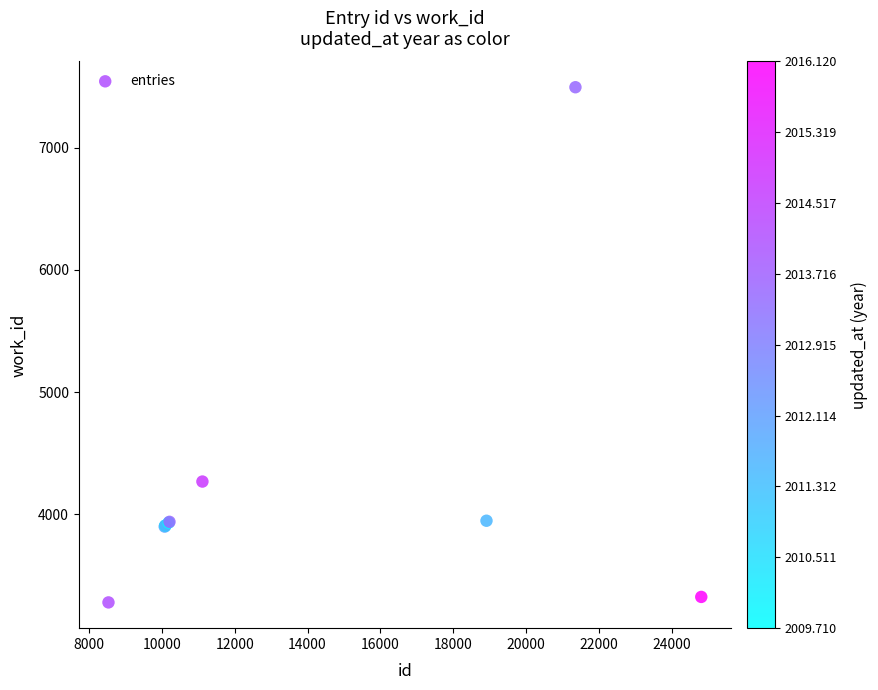

What Y value in the scatter plot is closest to 5387?

4267